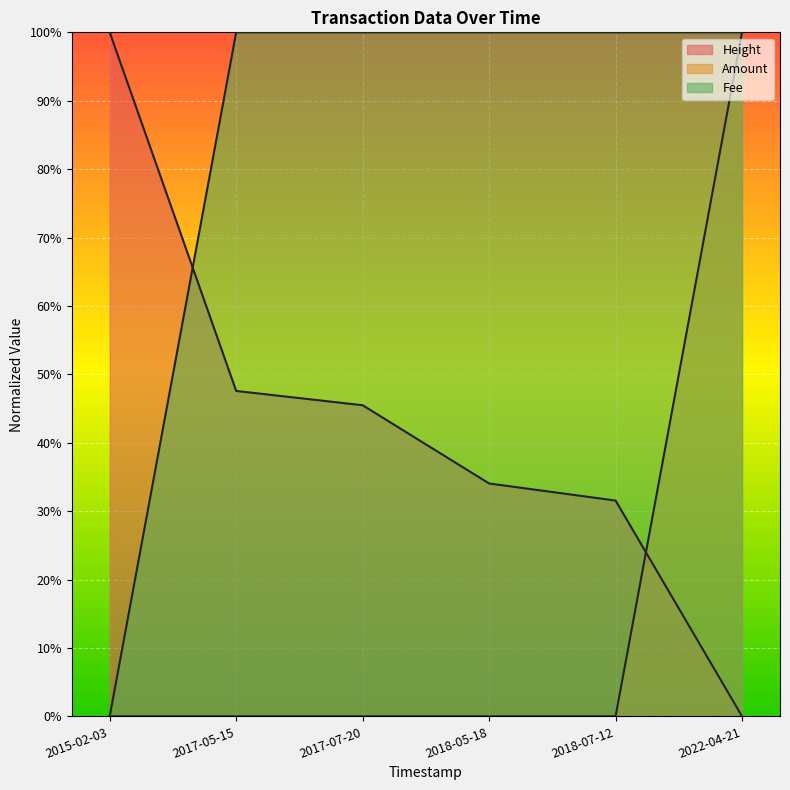

Does the chart display data point markers on the line(s)?

No